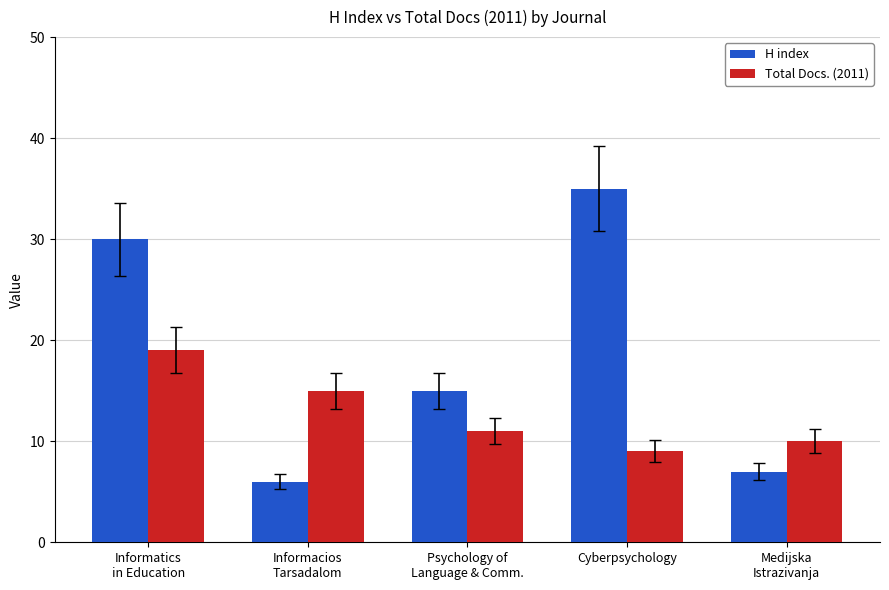

Reading left to right, extract all data points from this chart.

H index: Informatics
in Education=30	Informacios
Tarsadalom=6	Psychology of
Language & Comm.=15	Cyberpsychology=35	Medijska
Istrazivanja=7
Total Docs. (2011): Informatics
in Education=19	Informacios
Tarsadalom=15	Psychology of
Language & Comm.=11	Cyberpsychology=9	Medijska
Istrazivanja=10